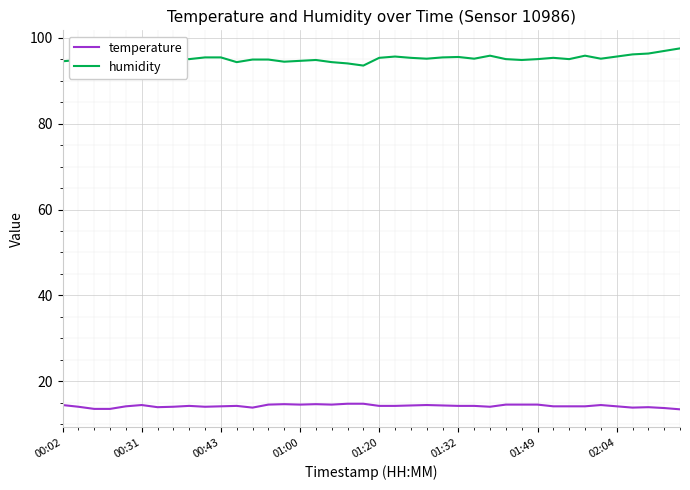

What is the sum of all temperature values?

571.1